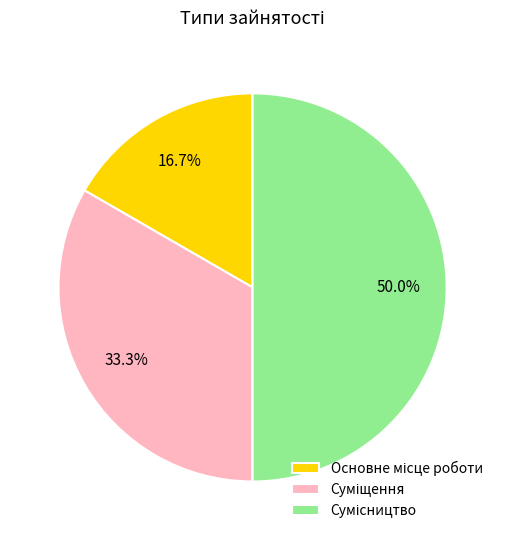

Count the number of slices in the pie.

3